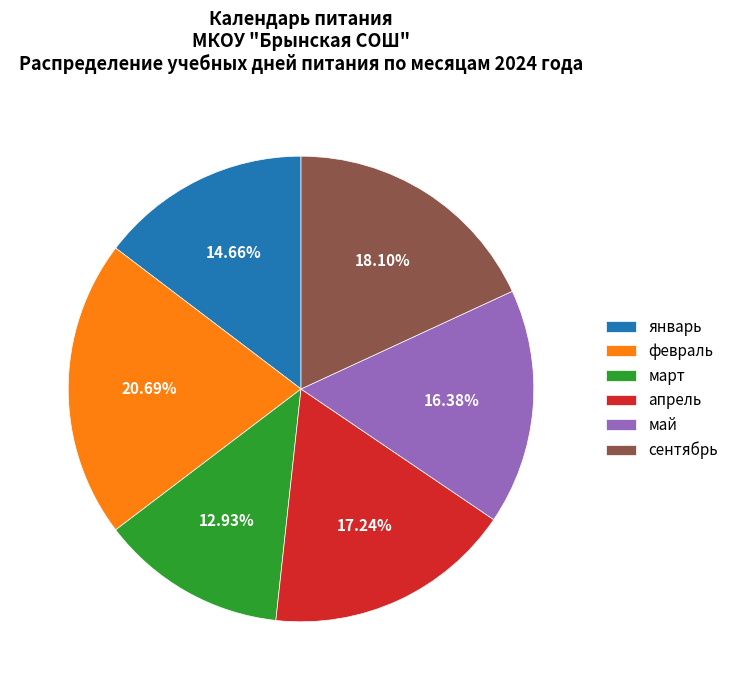

Which slice is the smallest?

март